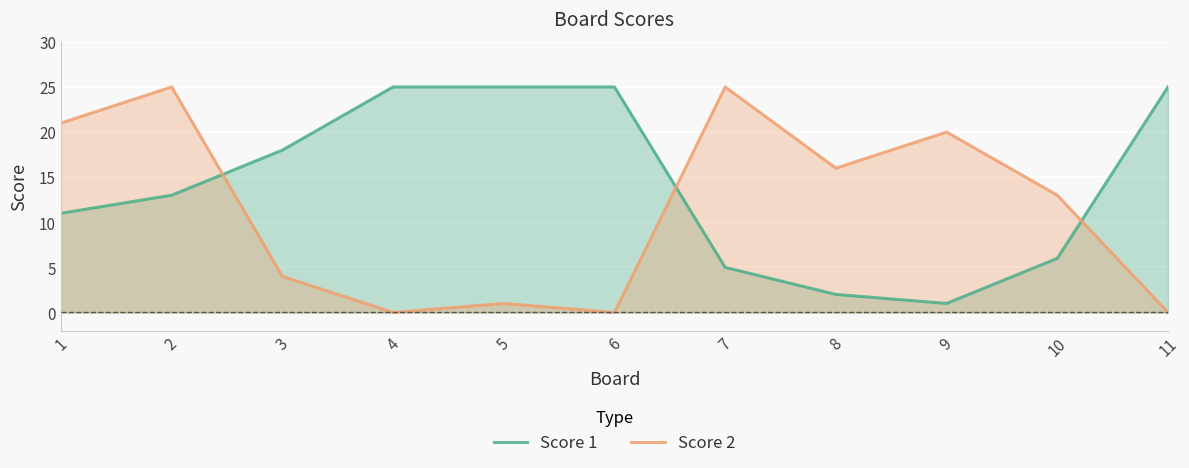

What is the value of the Score 1 point at the 1st from the left?

11